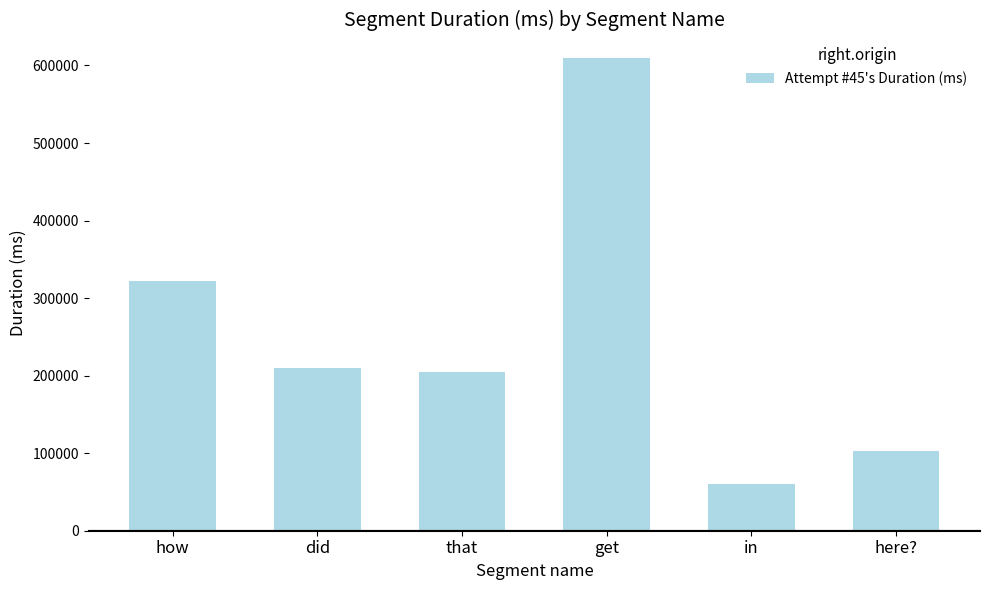

Which category has the highest value across all series?

get